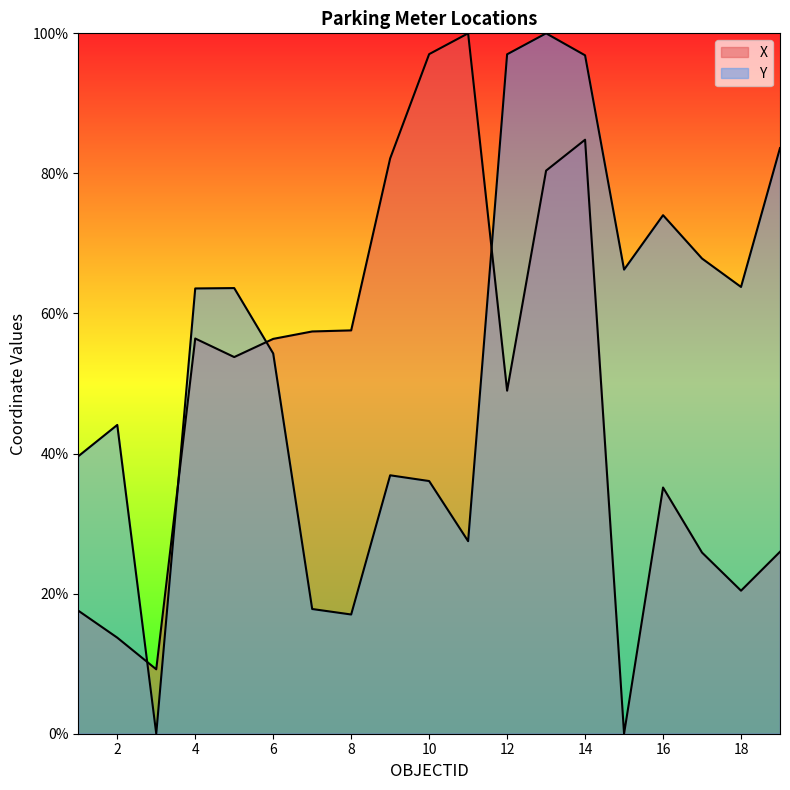

Which category has the lowest value in the Y series?

3